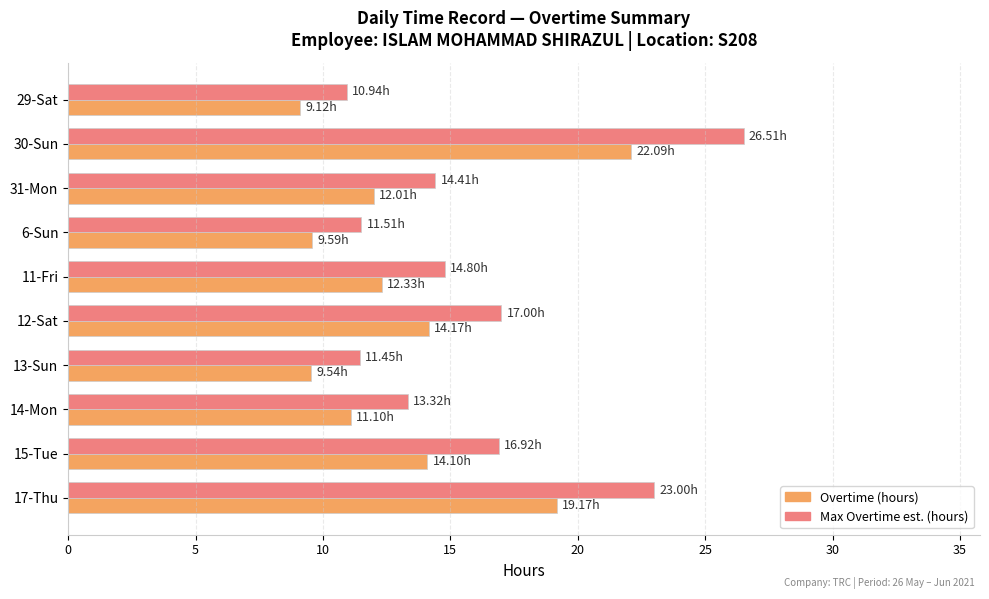

What is the minimum value shown in the chart?

9.1